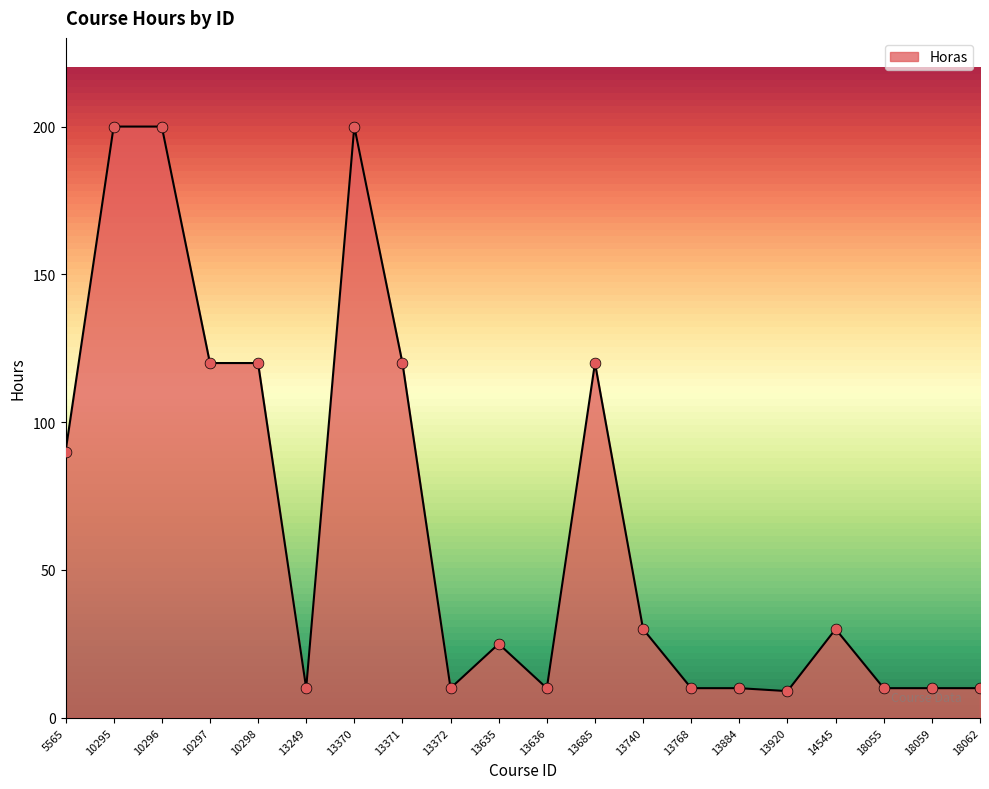

What is the change in value from 10296 to 13636?

-190